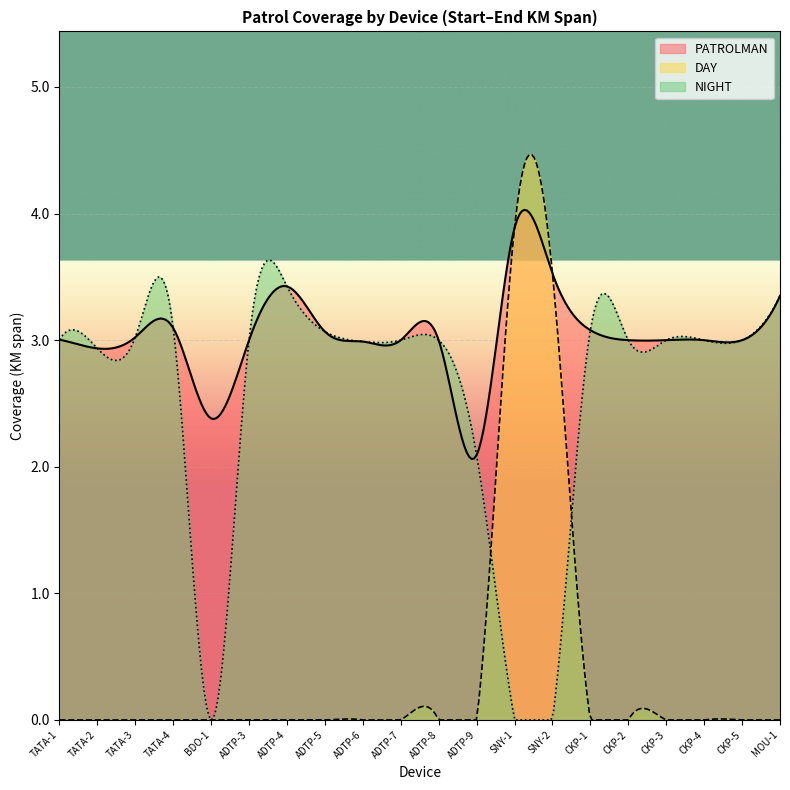

Which series has the widest spread of values?

DAY